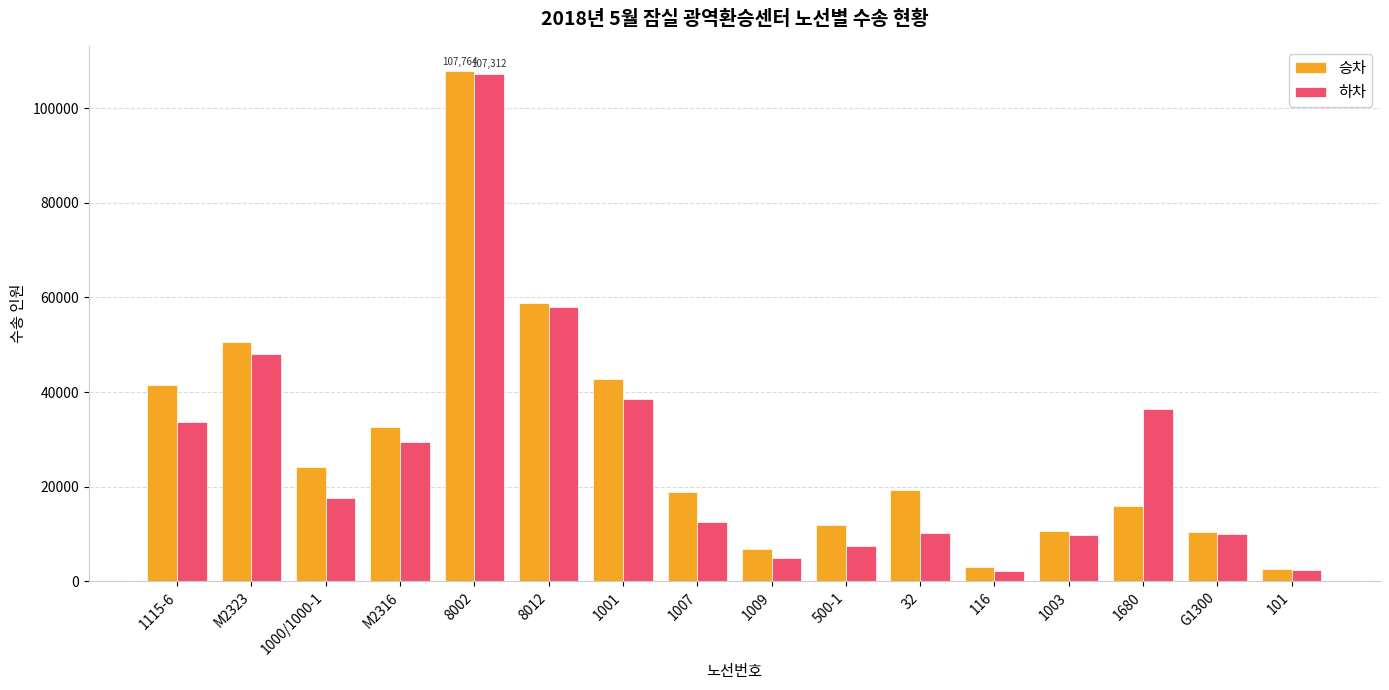

True or false: 하차 has a value of 168606 at 8002.

False